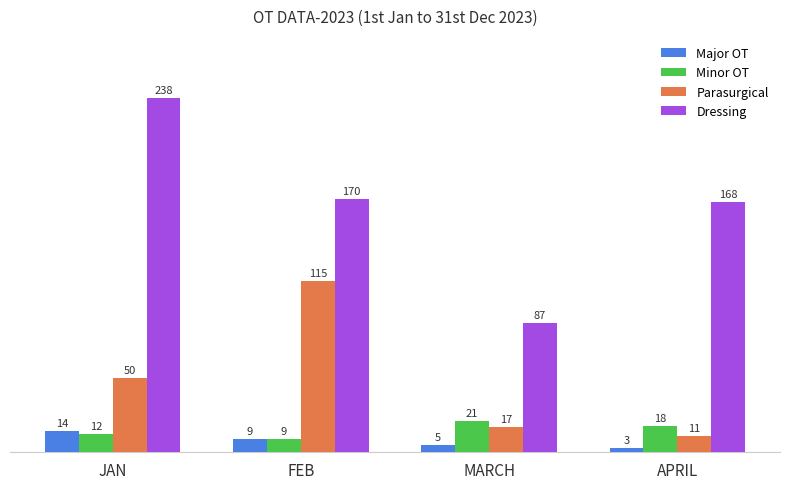

Reading left to right, list all the values displayed in this chart.

Major OT: 14	9	5	3
Minor OT: 12	9	21	18
Parasurgical: 50	115	17	11
Dressing: 238	170	87	168